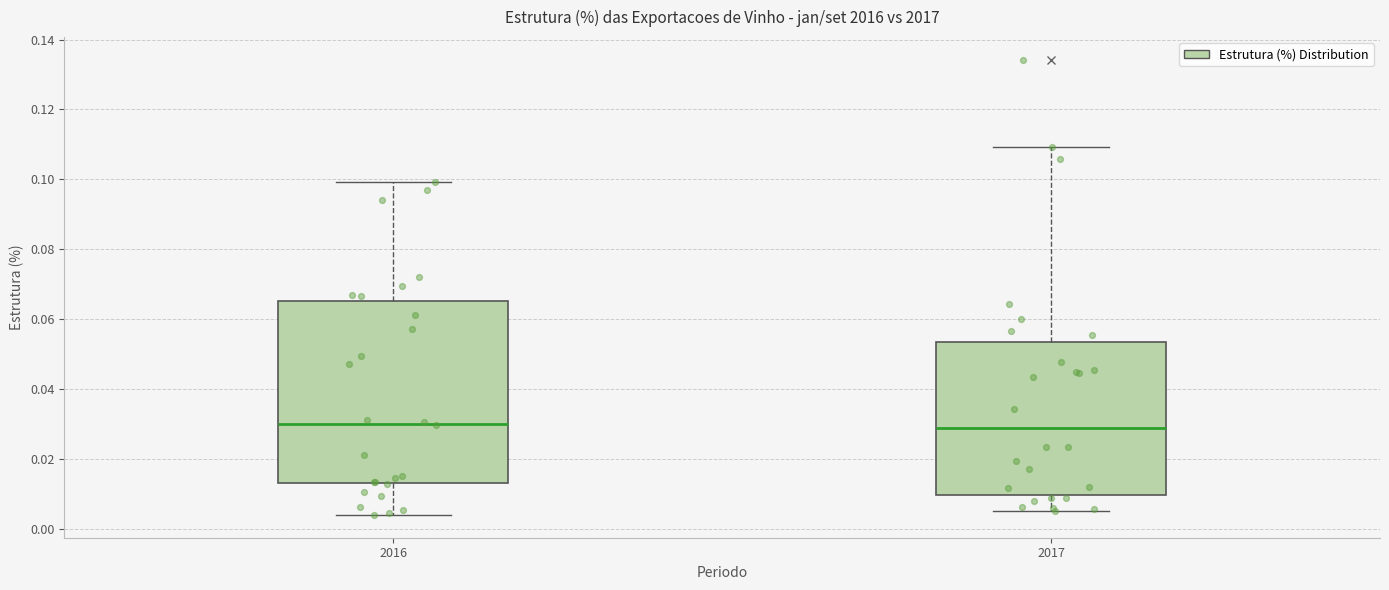

Comparing the boxes themselves (not the whiskers), which one is the tallest?

2016